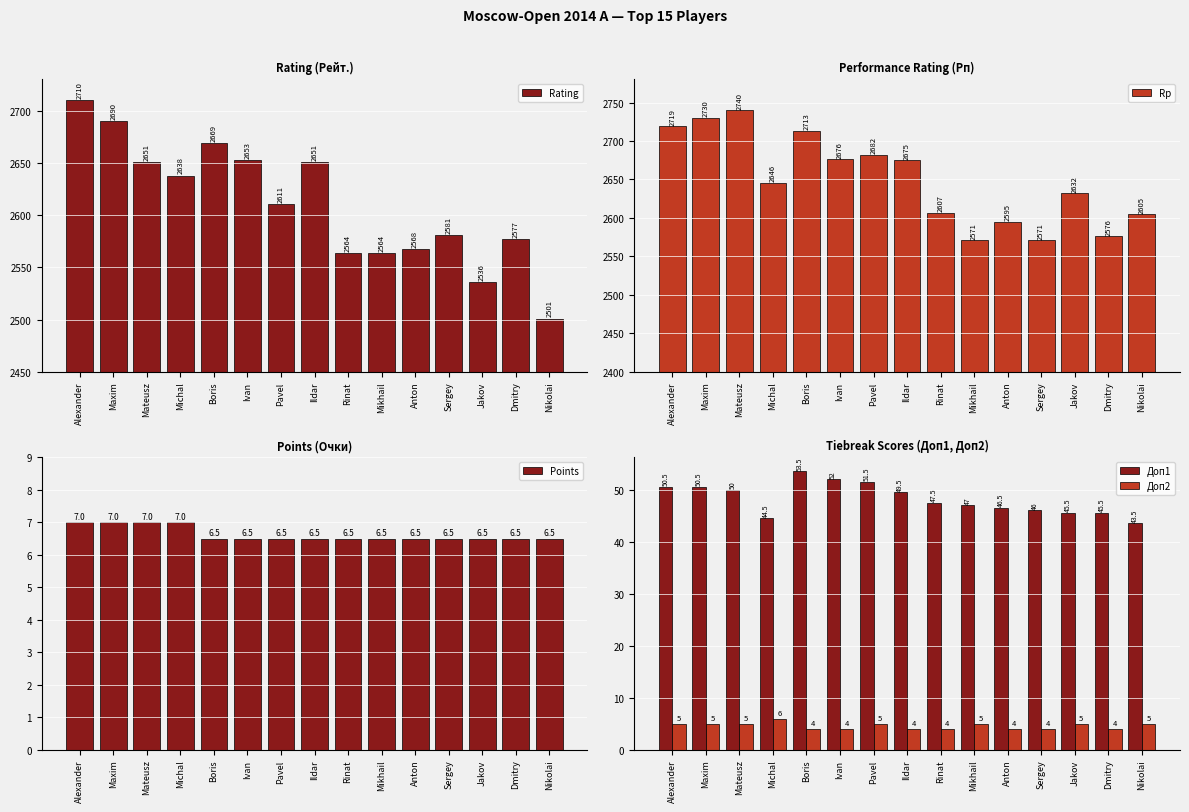

What is the maximum value for Rp?

2740